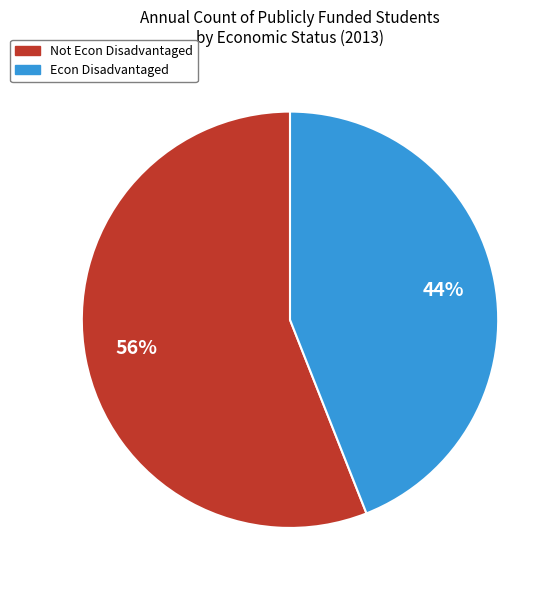

How many slices are in this pie chart?

2